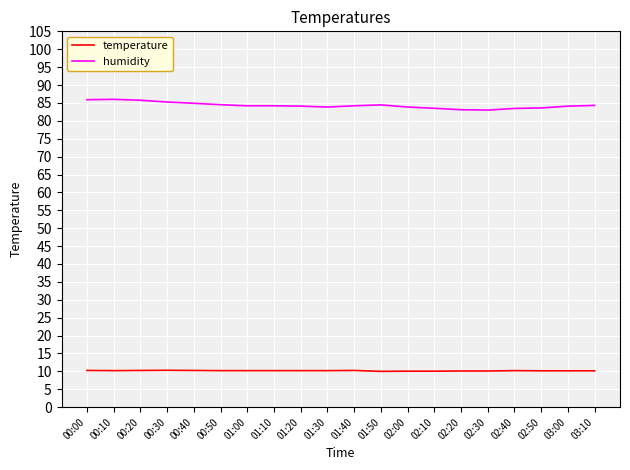

What is the average value of the humidity series?

84.3